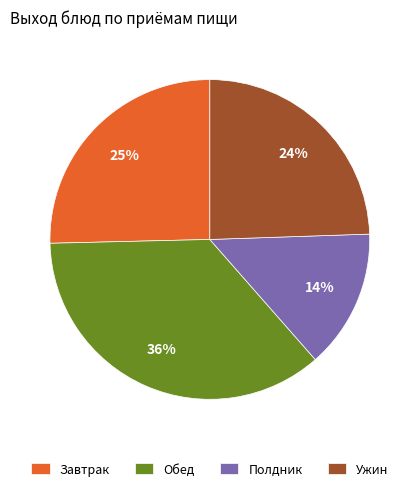

Do Ужин and Полдник together represent more than half of the pie?

No